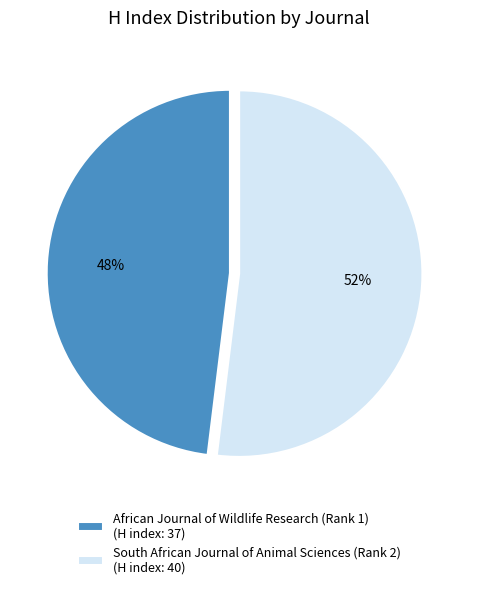

Which category has the smallest portion of the pie?

African Journal of Wildlife Research (Rank 1)